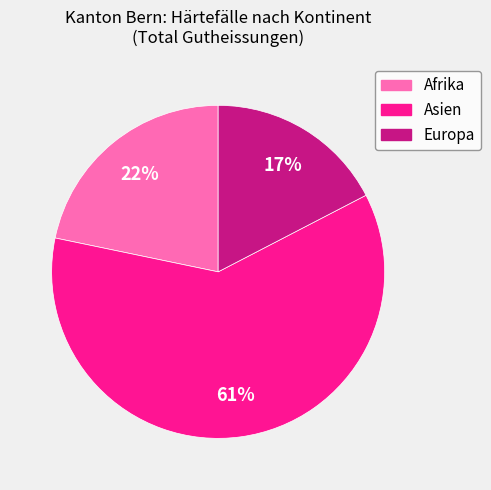

The Europa slice represents 11% of the pie. True or false?

False